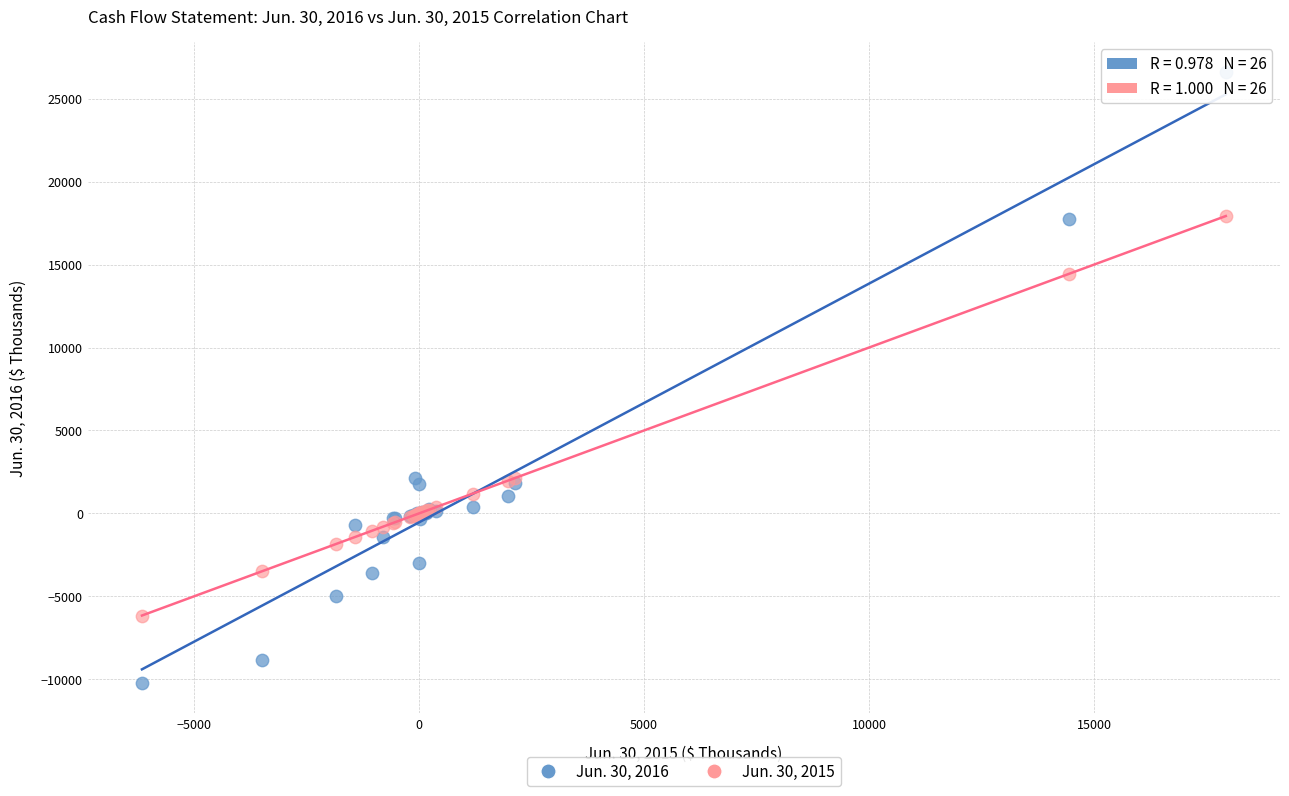

Which series has the widest spread of Y values?

Jun. 30, 2016